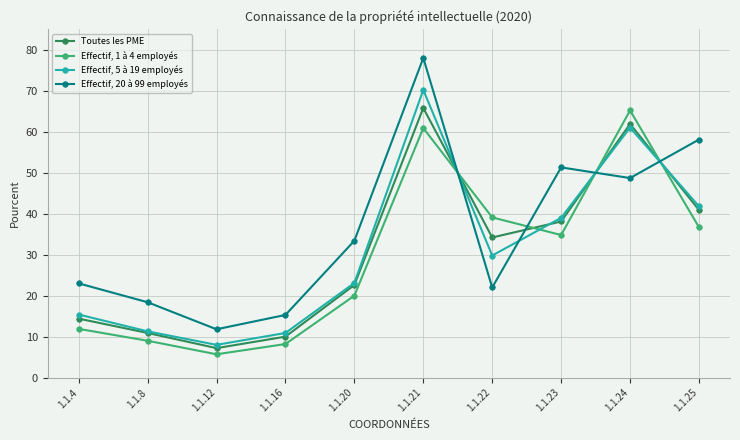

How many distinct data groups are displayed?

4